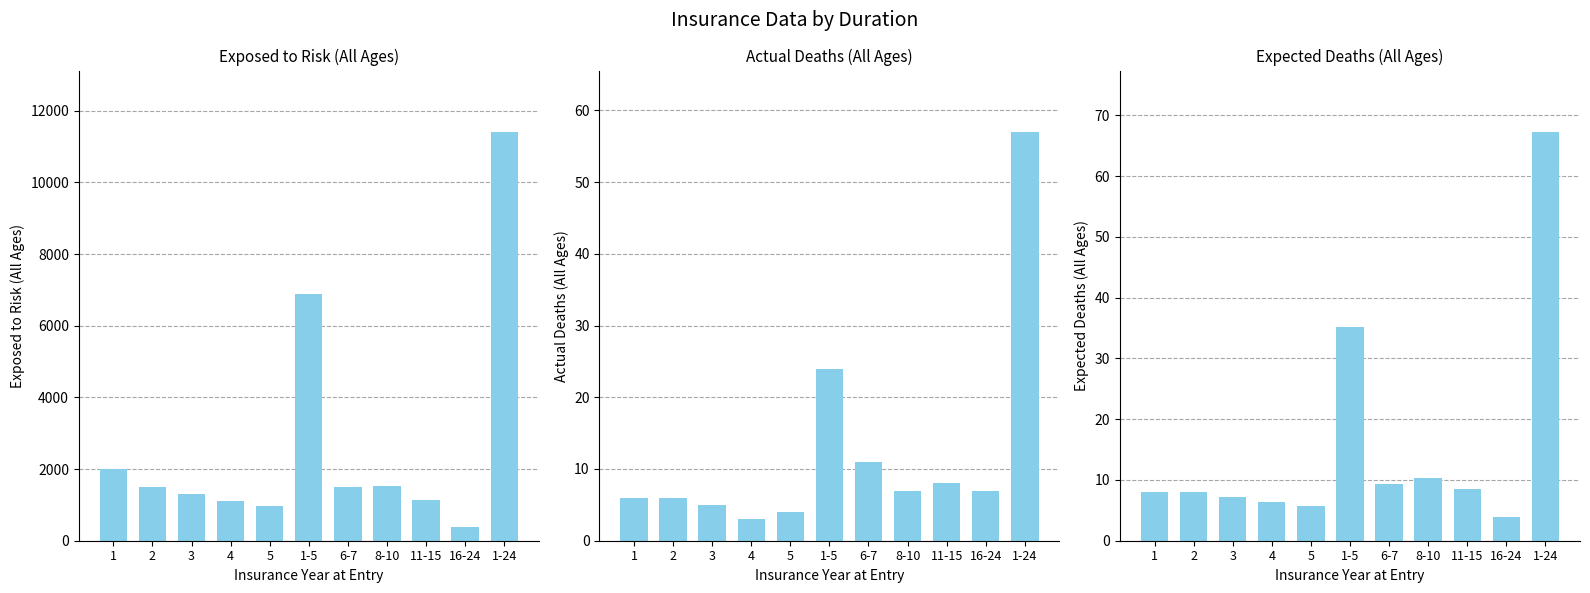

What is the label of the 10th bar from the right?

2